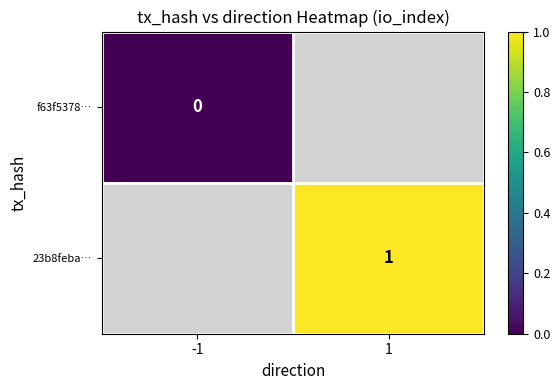

Is the value of 23b8feba… at -1 greater than the value of f63f5378… at 1?

No